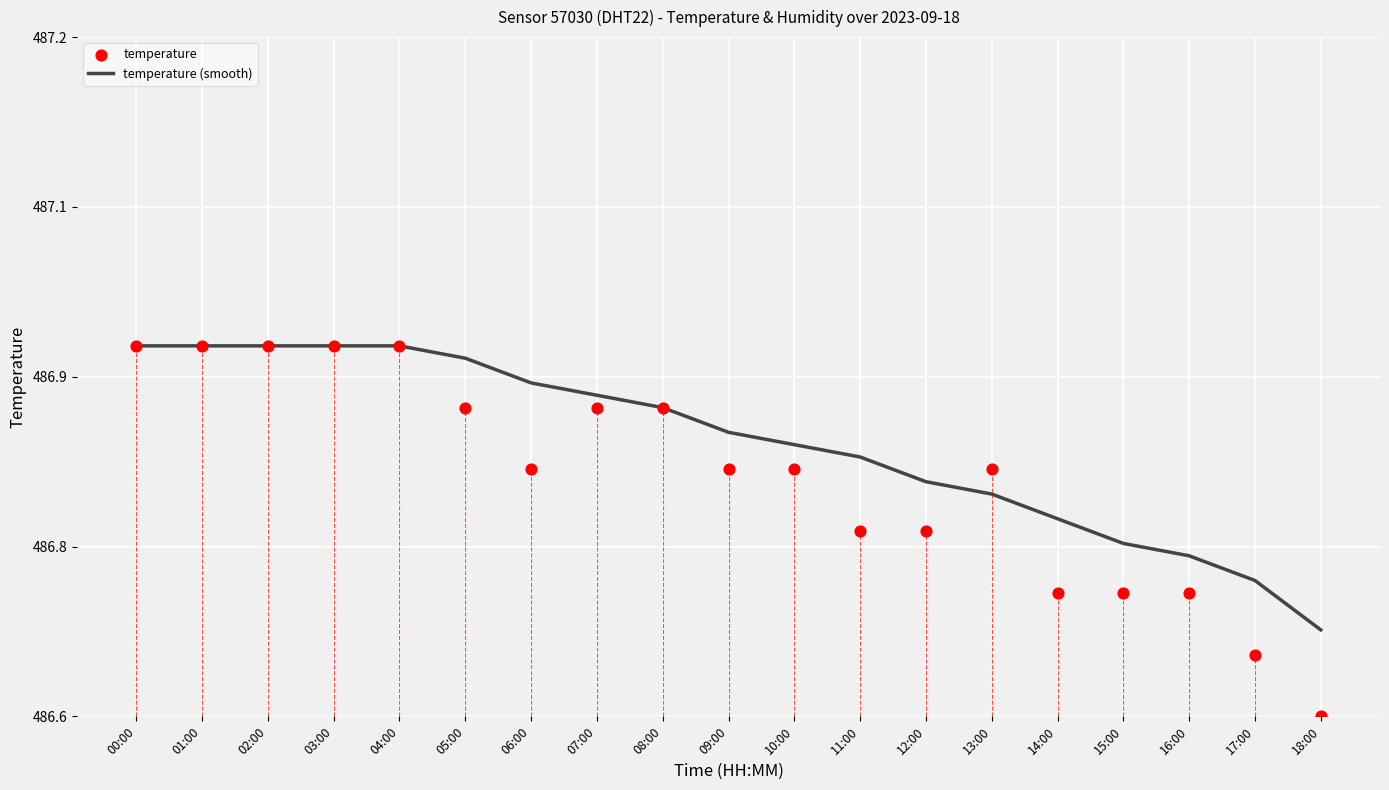

At how many categories does at least one series exceed 2?

19